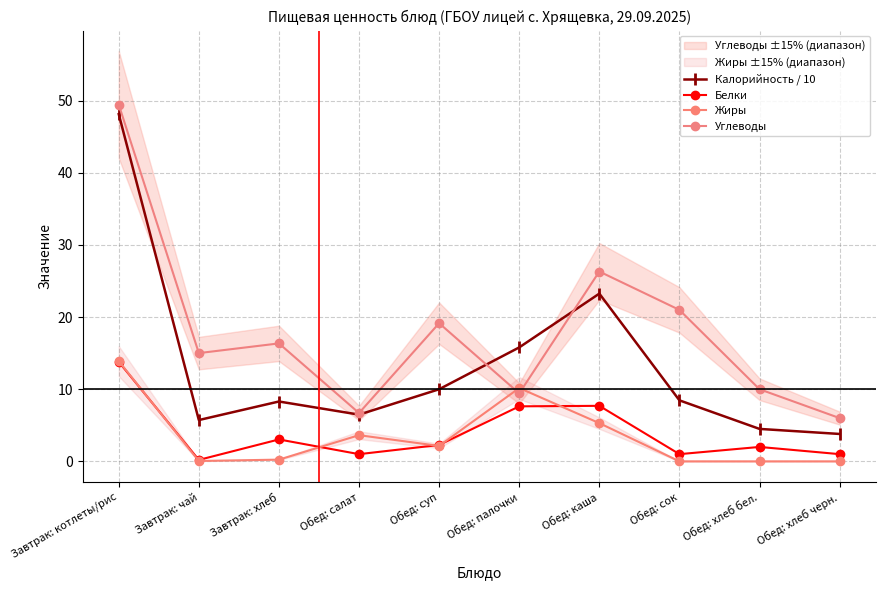

What are all the series names shown in the legend?

Калорийность / 10, Белки, Жиры, Углеводы